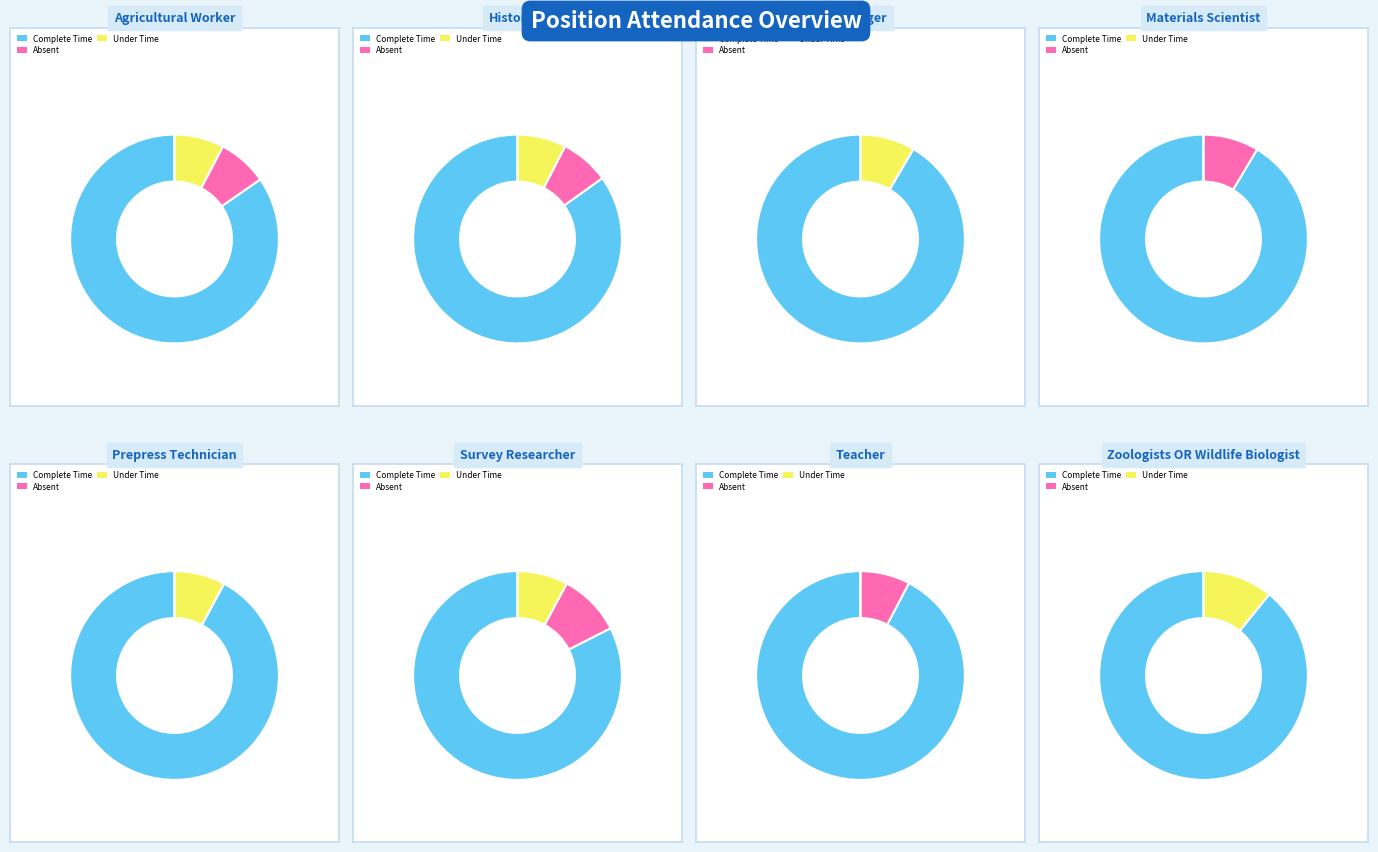

What percentage is NOT represented by 18?

95.6%